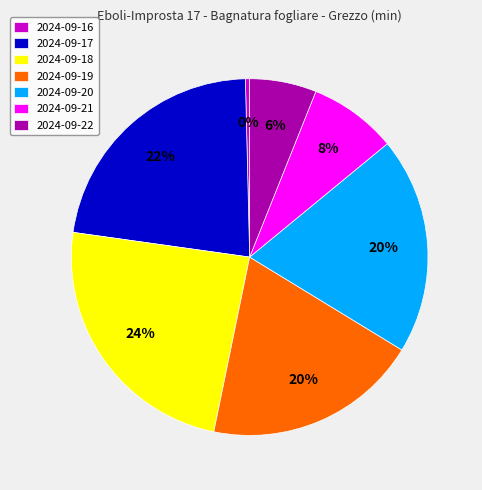

The 2024-09-21 slice represents 8% of the pie. True or false?

True